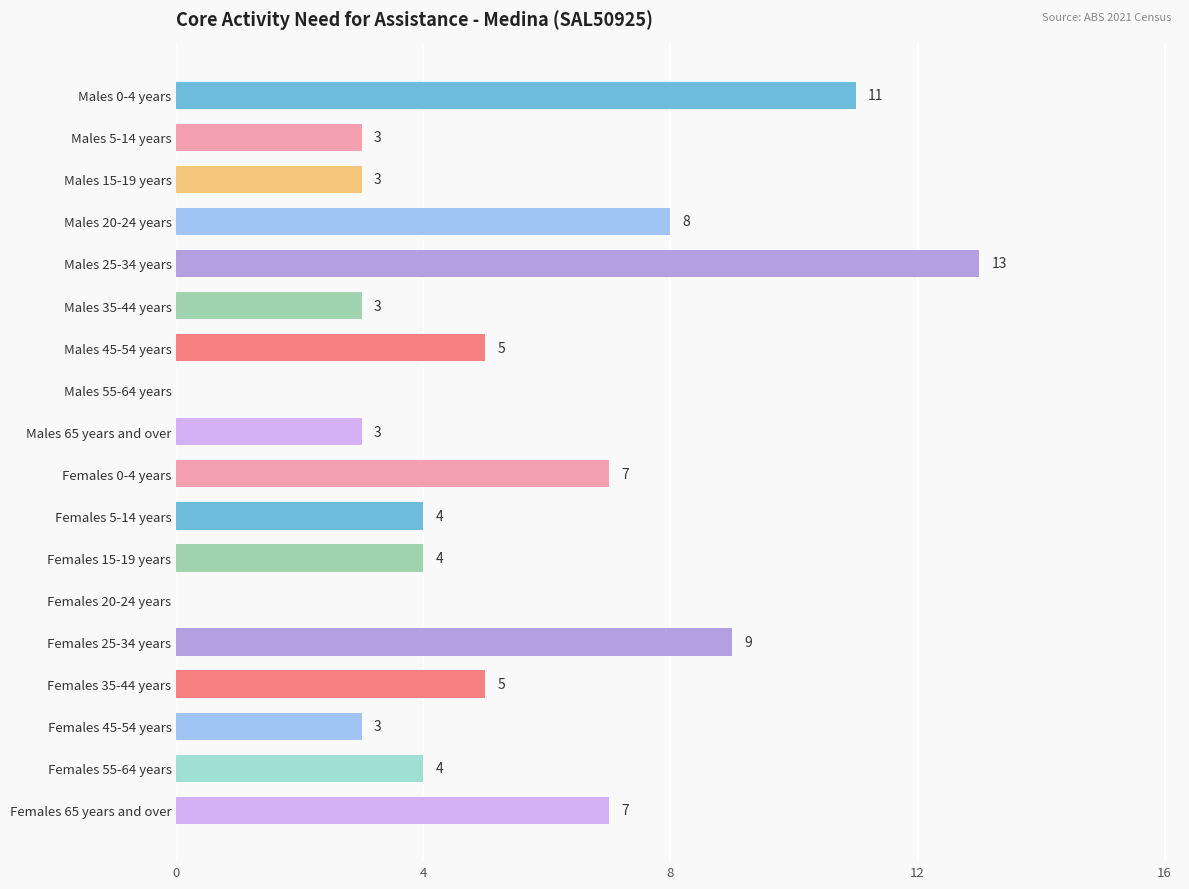

What is the maximum value shown in the chart?

13